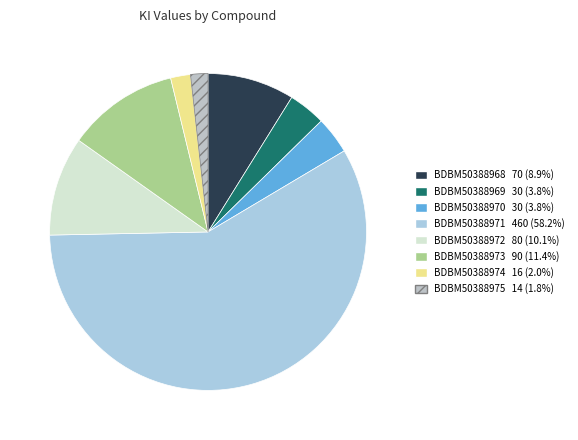

Which slice is the largest?

BDBM50388971